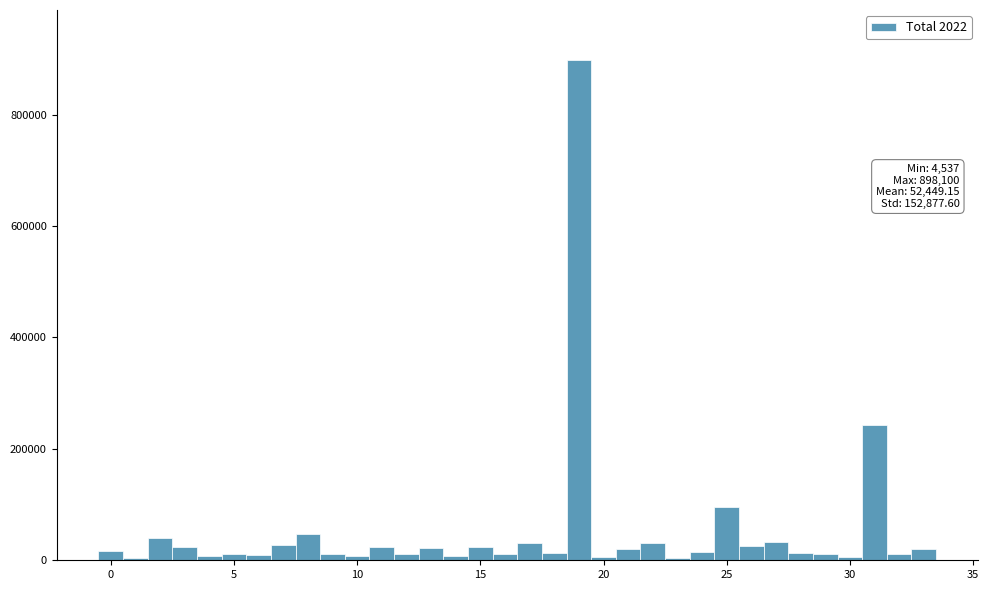

Around what value on the x-axis is the tallest bar? Give the approximate position of its centre, as read against the axis.

19.0